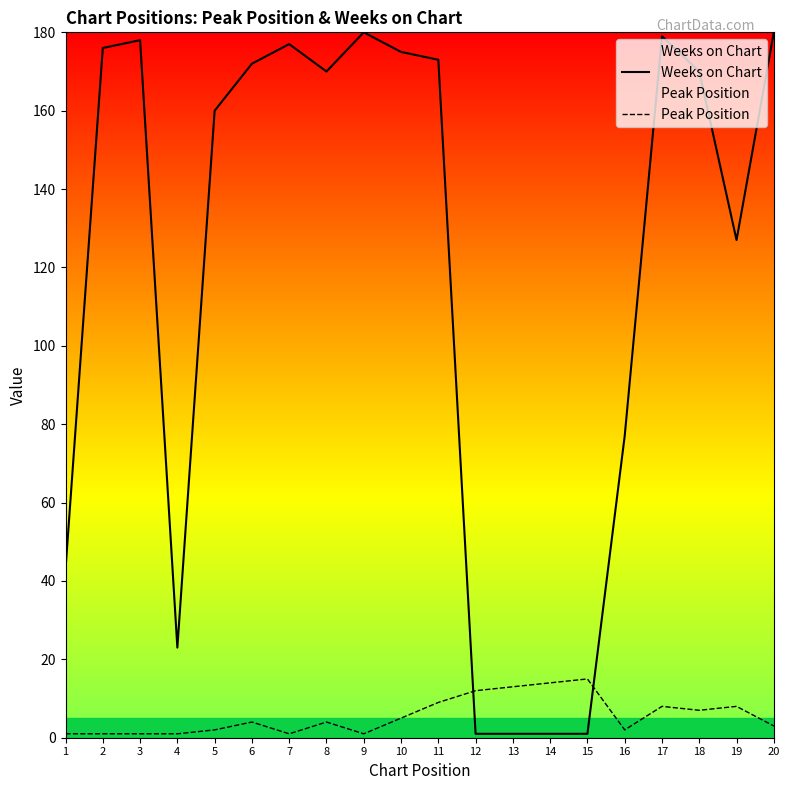

Which has a higher value, 5 or 1?

5